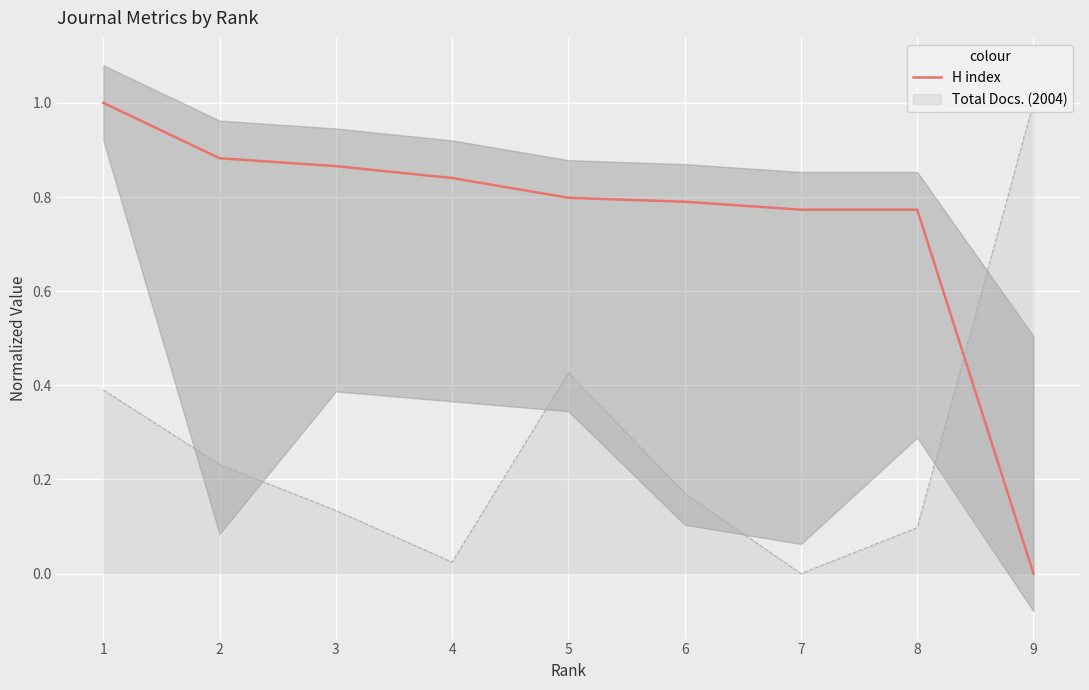

How many values are above zero?

8